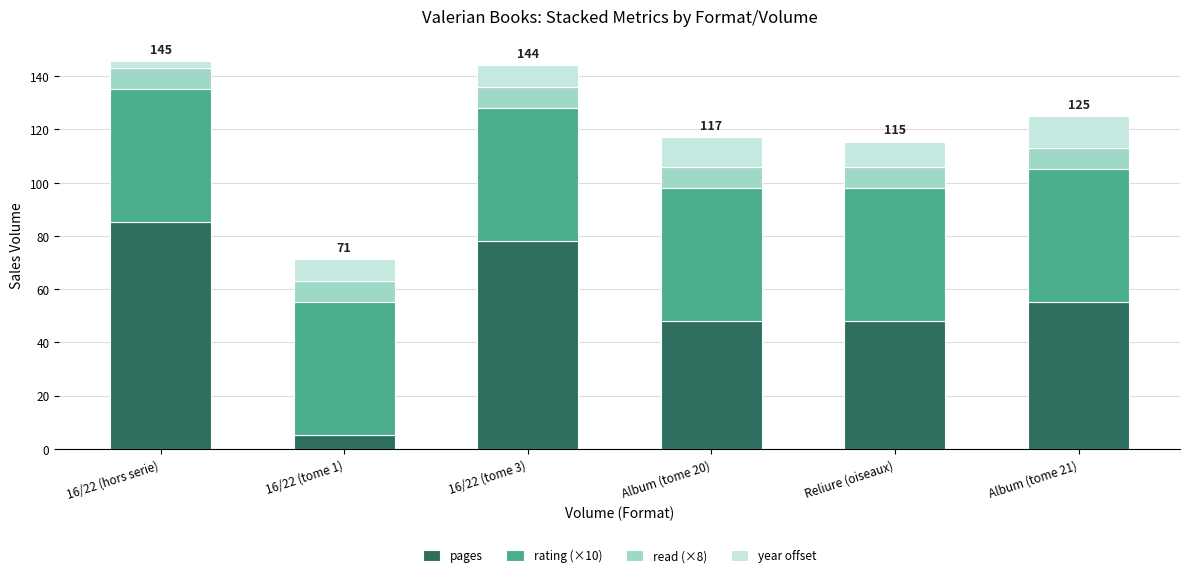

What is the approximate value of pages at Reliure (oiseaux)?

48.0